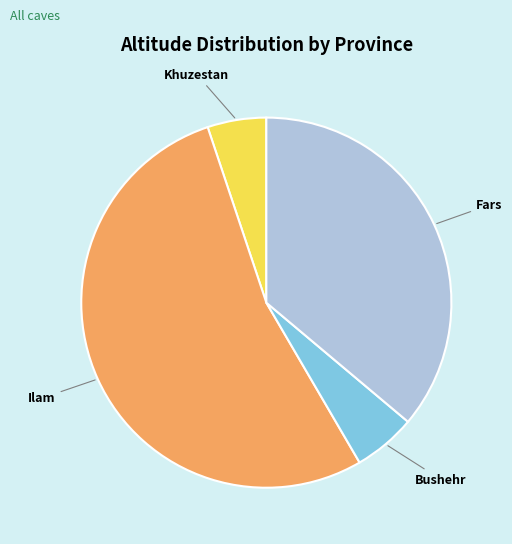

True or false: Khuzestan accounts for 1% of the total.

False